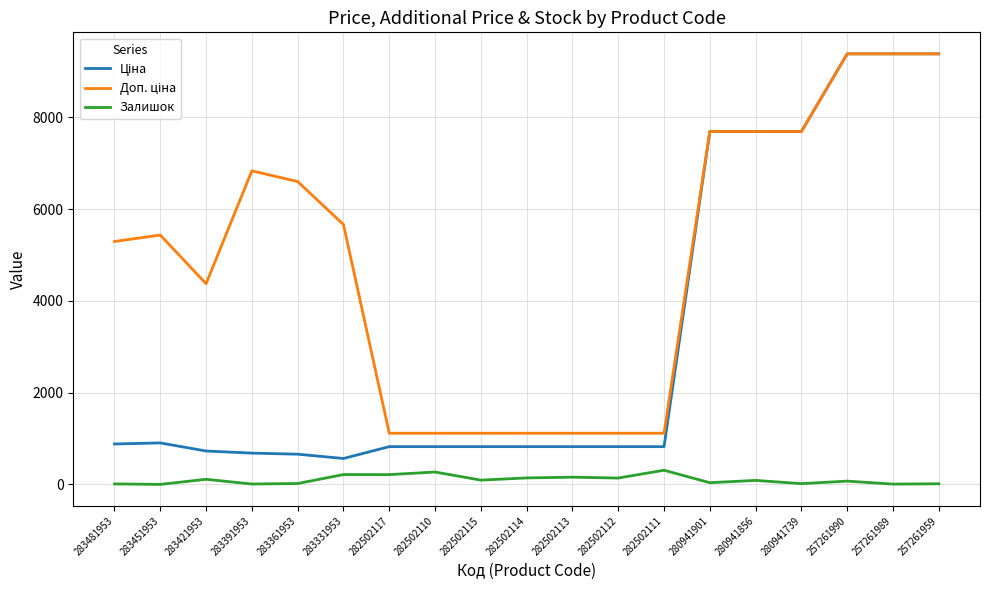

True or false: Залишок has a value of 8.0 at 257261989.

True